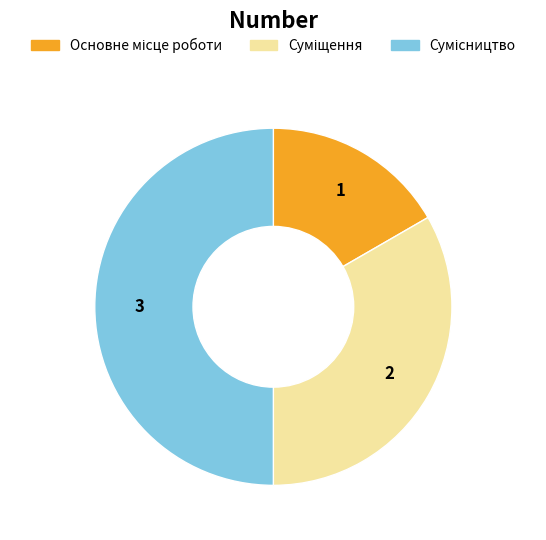

To the nearest percent, what is the average slice percentage?

33%